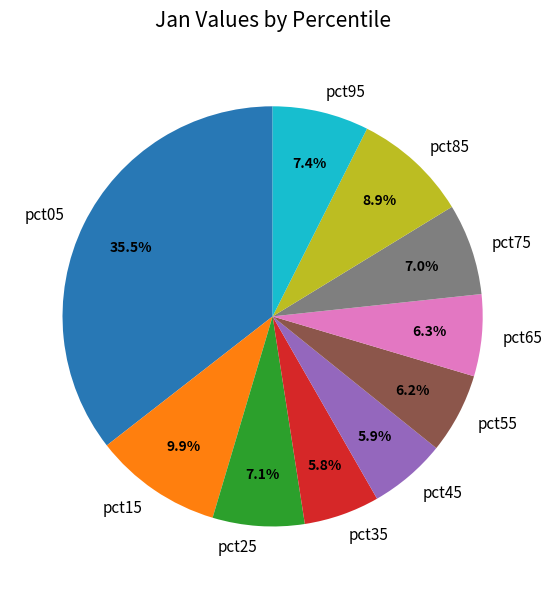

To the nearest percent, what is the difference between the largest and smallest slice percentages?

30%